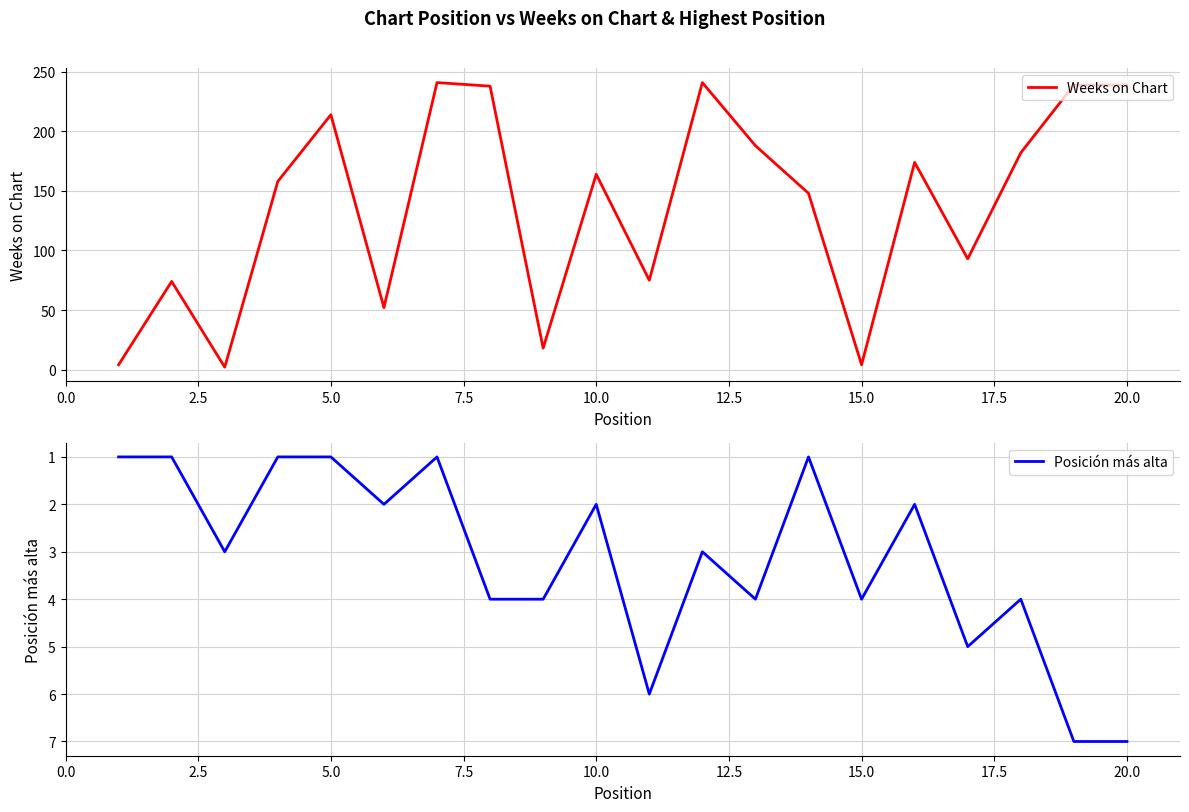

How many intersections are there between Weeks on Chart and Posición más alta?

2